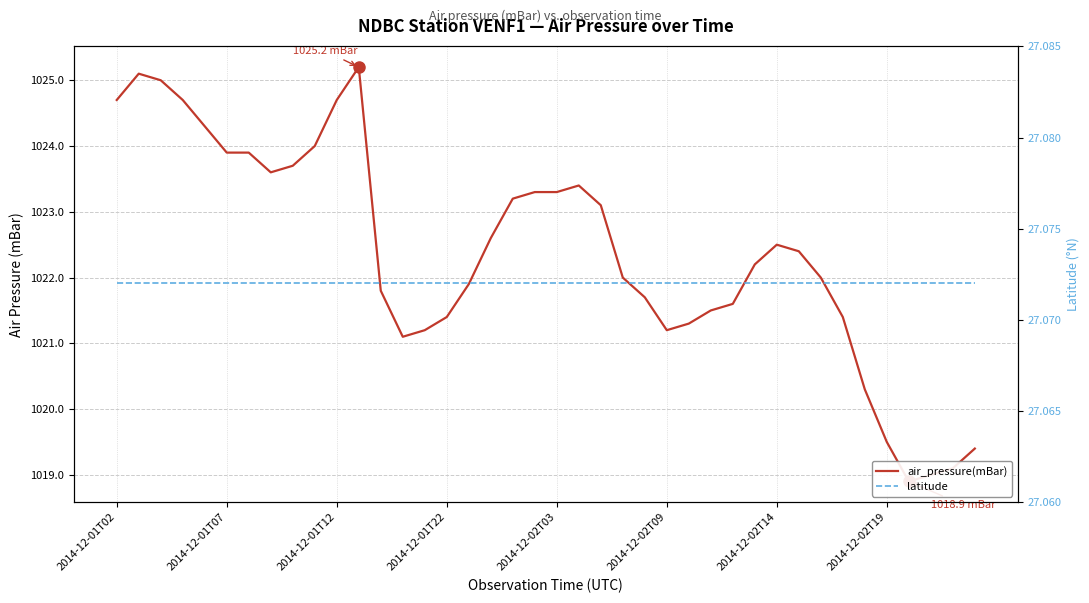

Rank the series by their maximum value, from highest to lowest.

air_pressure(mBar), latitude